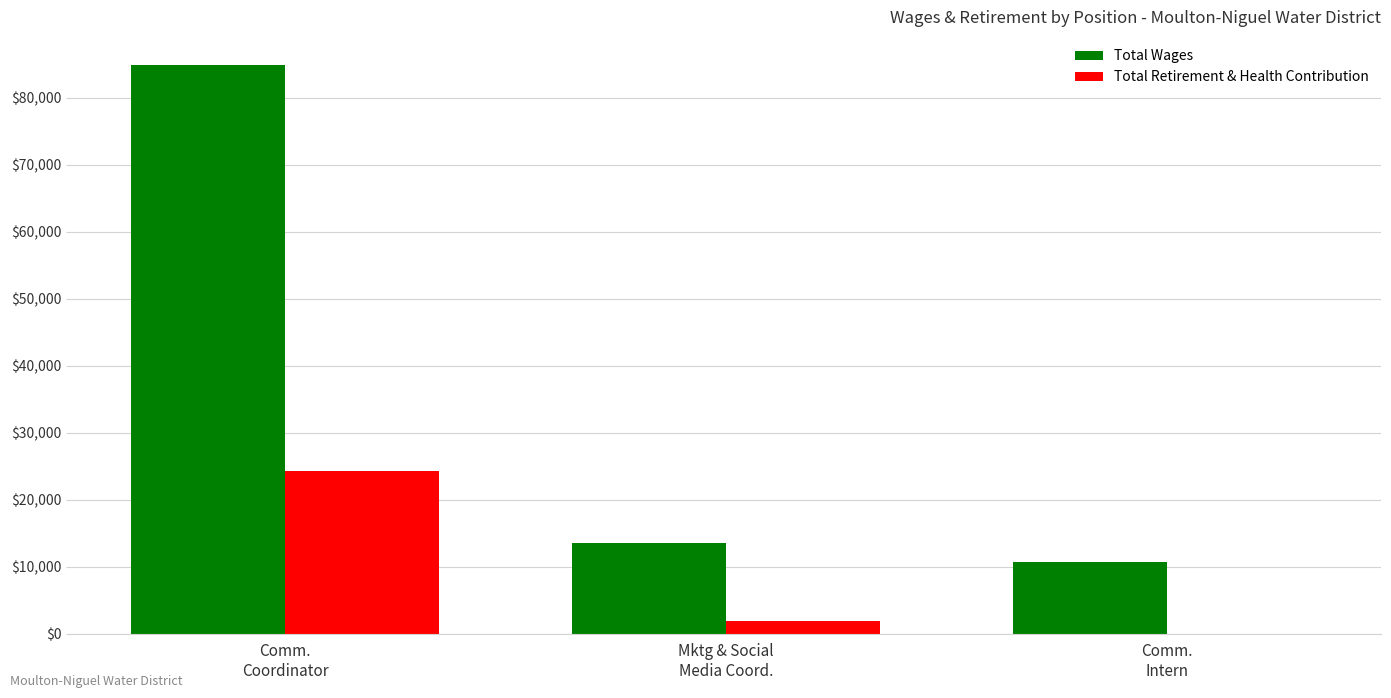

The value of Total Retirement & Health Contribution at Comm.
Coordinator is 24349. True or false?

True